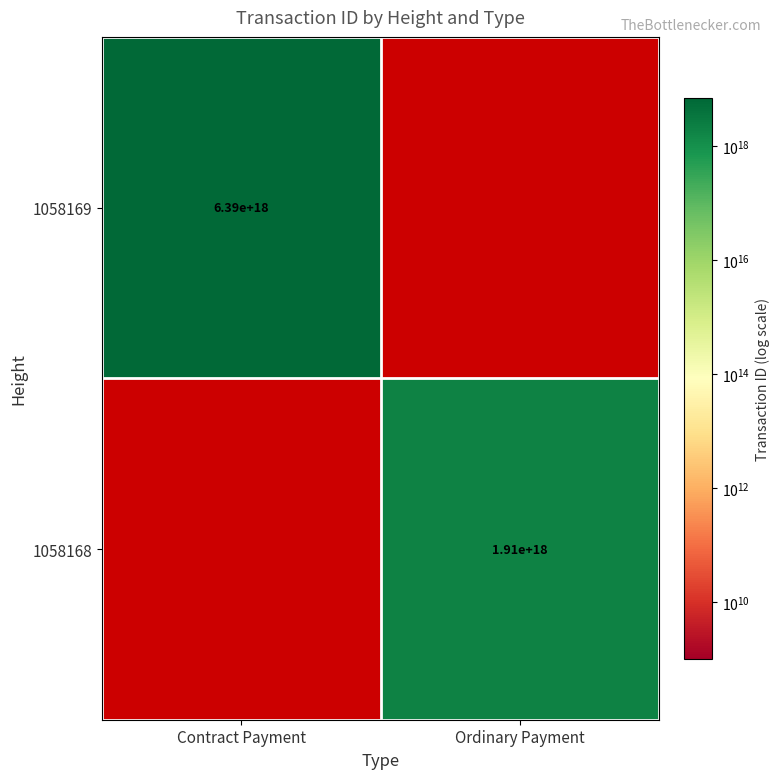

Is the value of 1058169 at Contract Payment greater than the value of 1058168 at Ordinary Payment?

Yes